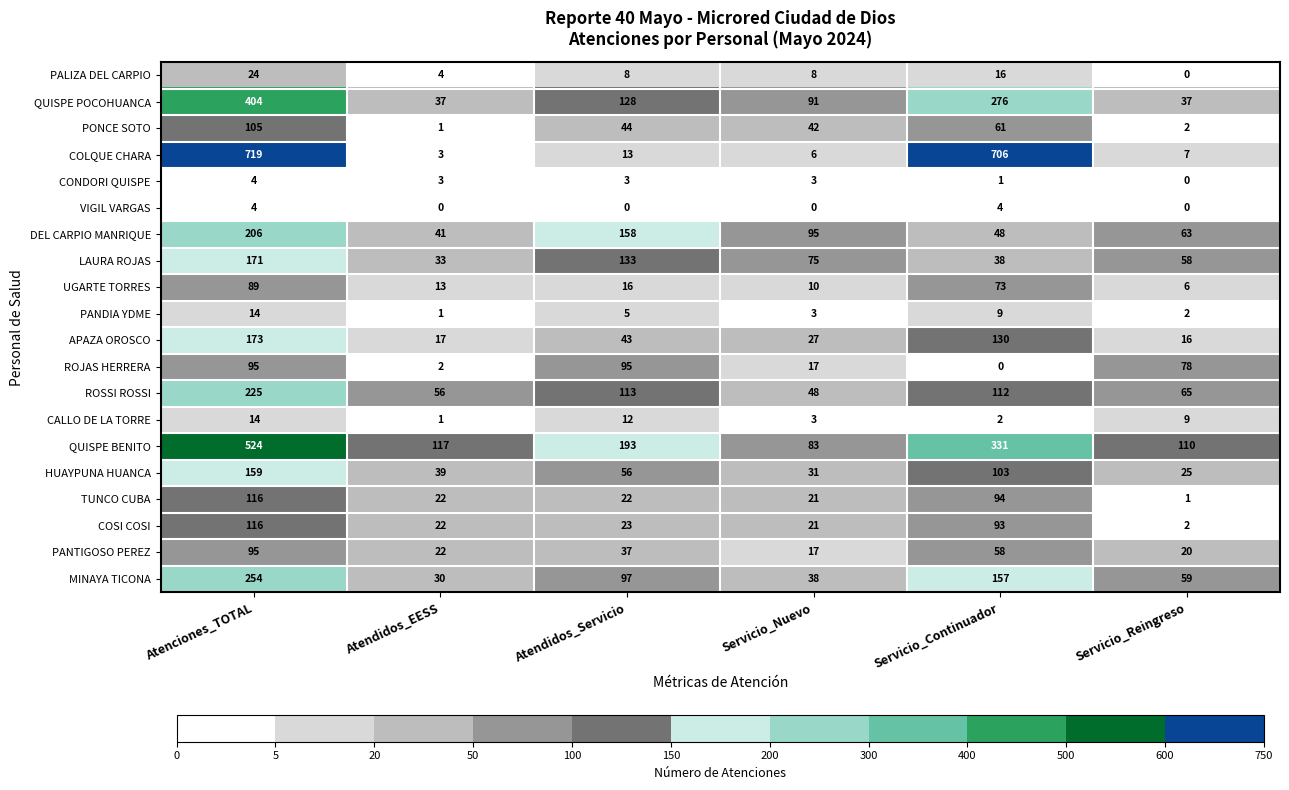

What is the total value across all series at Atendidos_EESS?

464